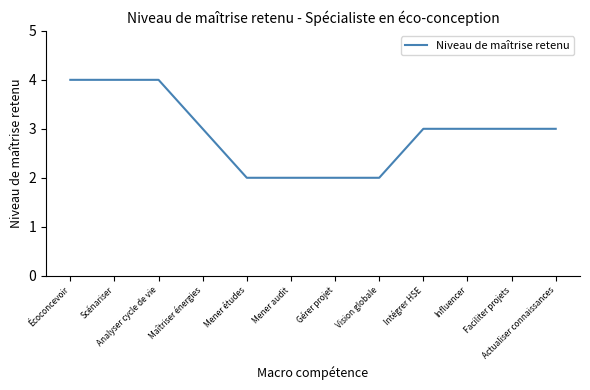

Reading right to left, list all the values displayed in this chart.

Actualiser connaissances=3	Faciliter projets=3	Influencer=3	Intégrer HSE=3	Vision globale=2	Gérer projet=2	Mener audit=2	Mener études=2	Maîtriser énergies=3	Analyser cycle de vie=4	Scénariser=4	Écoconcevoir=4